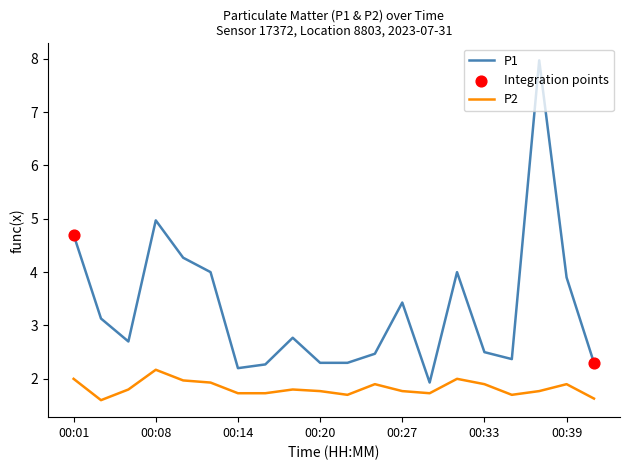

Which series has the largest total across all categories?

P1